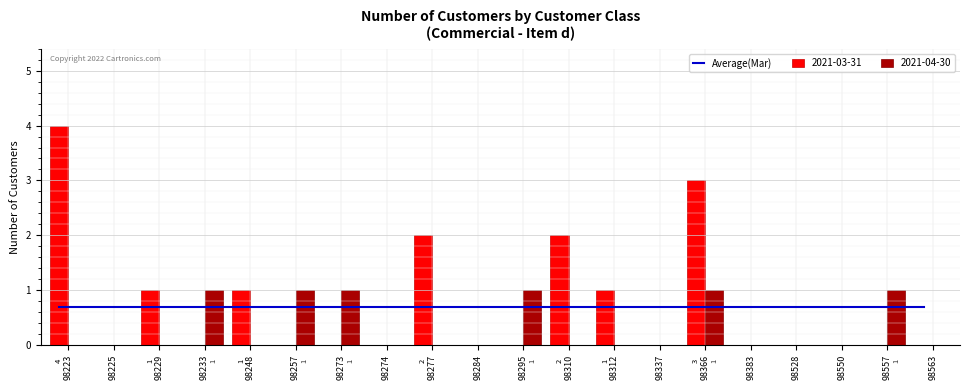

How many values in 2021-04-30 are above zero?

6